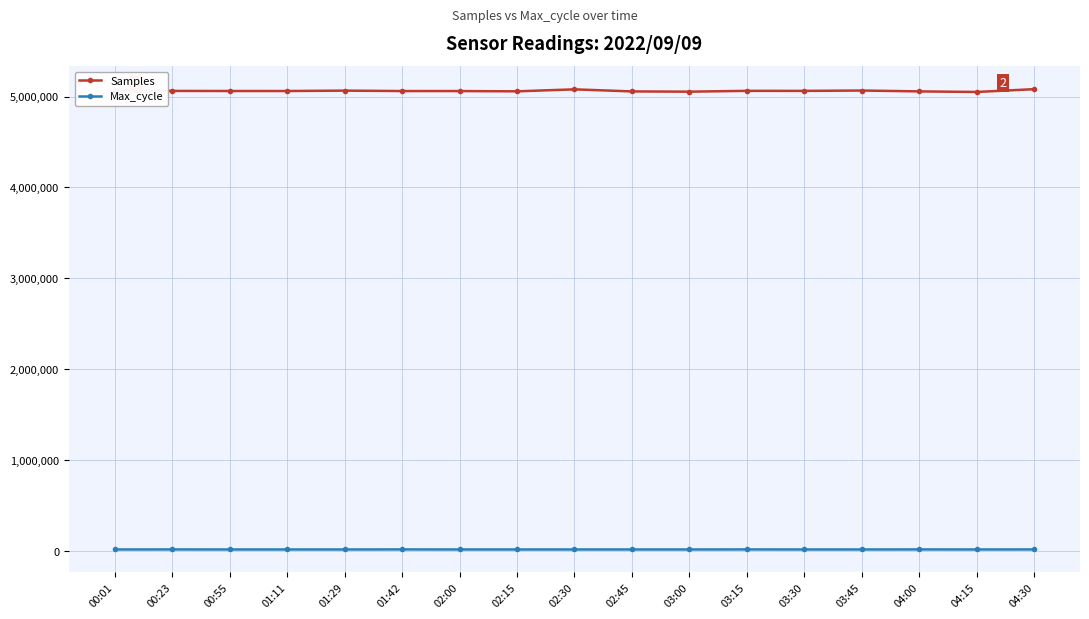

What is the spread (max minus min) of values at 00:55?

5040864